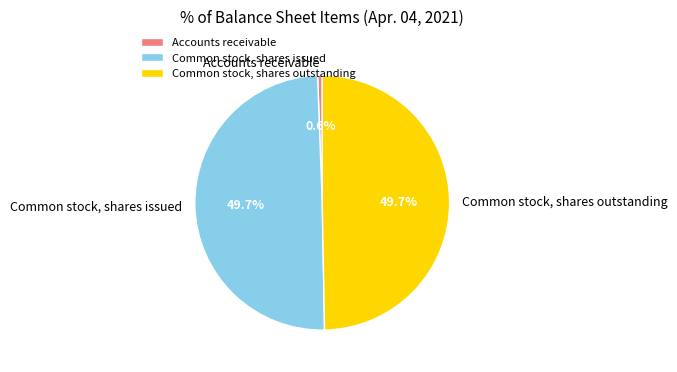

How many slices are in this pie chart?

3